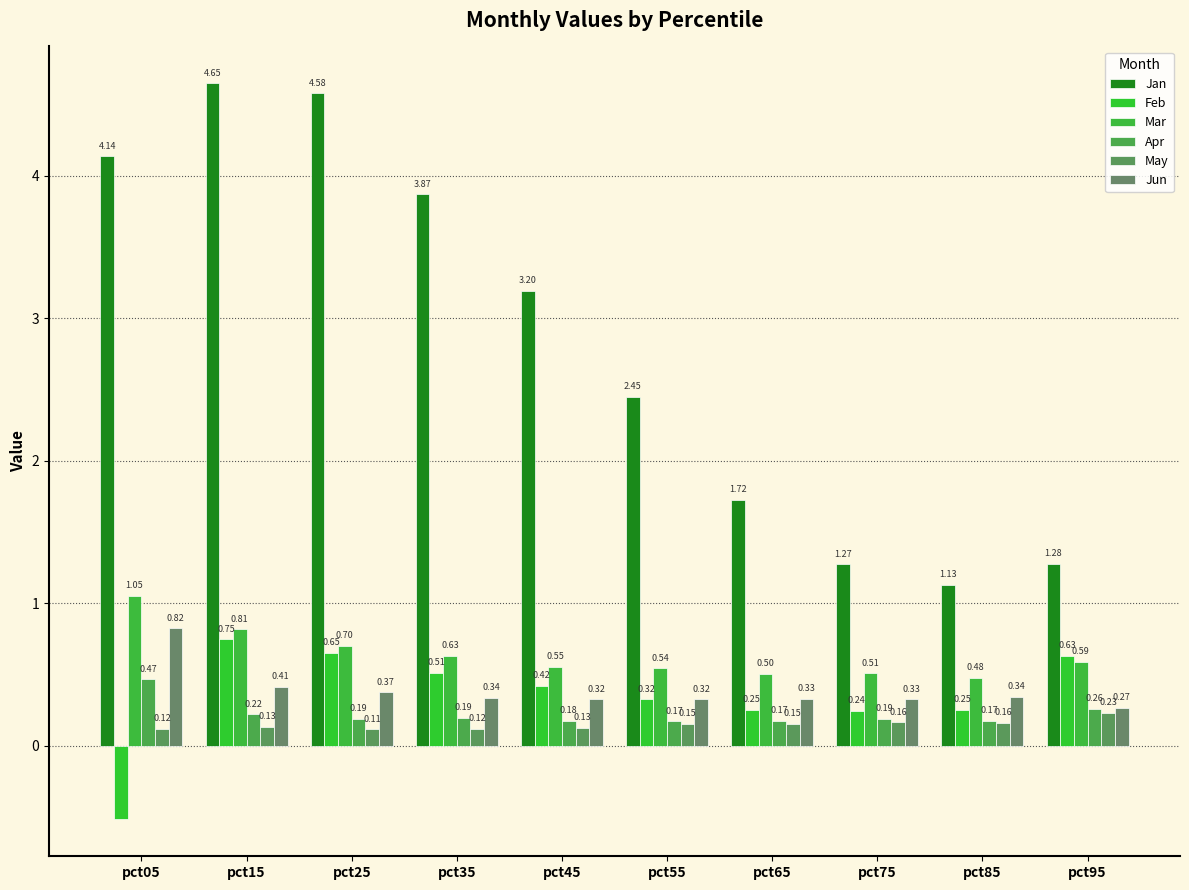

Between pct75 and pct35, which is larger?

pct35